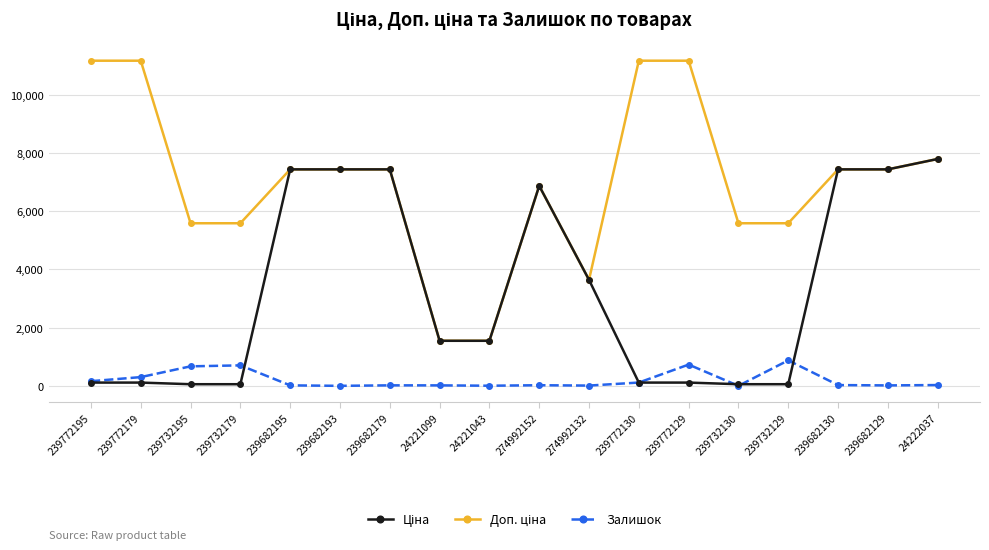

What is the greatest value displayed?

11169.0